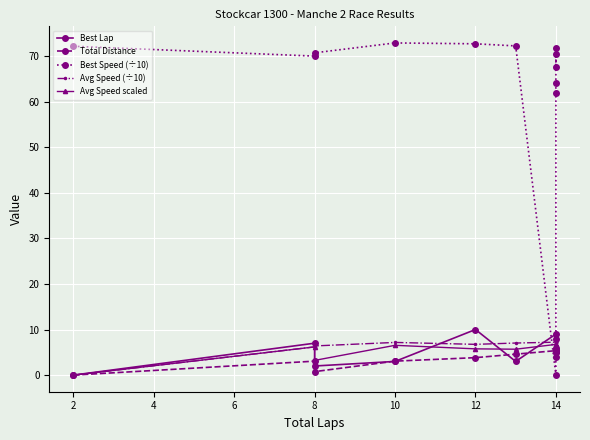

What is the value of the Best Lap point at the 3rd from the left?

2.0